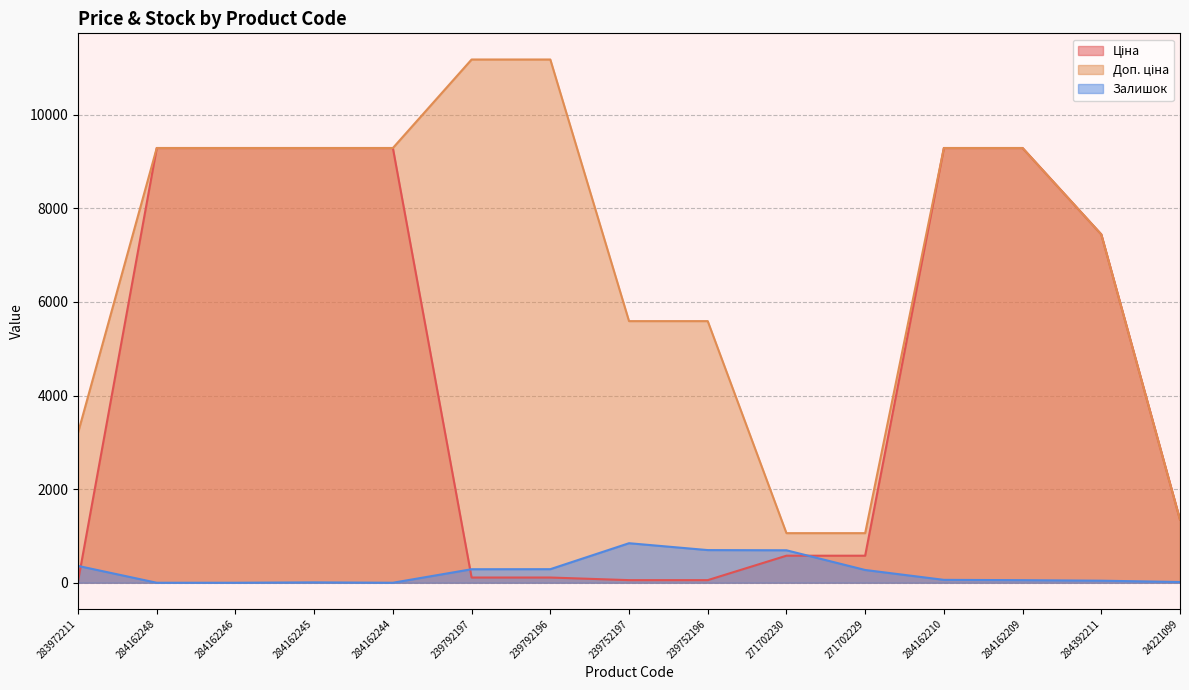

What is the difference between the Ціна values at 239752197 and 283972211?

23.9